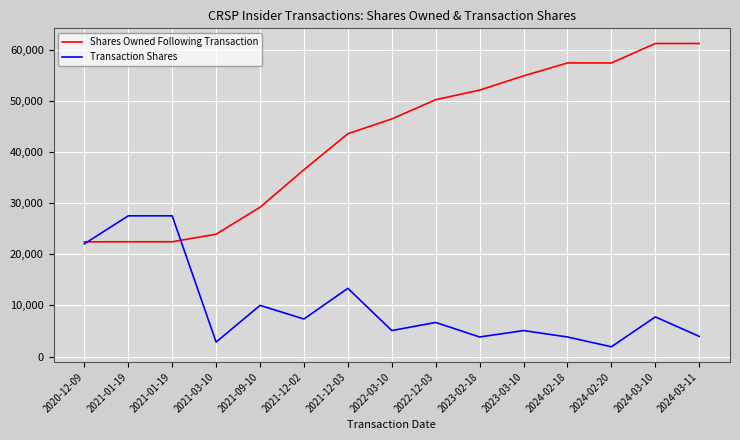

Does the chart display data point markers on the line(s)?

No